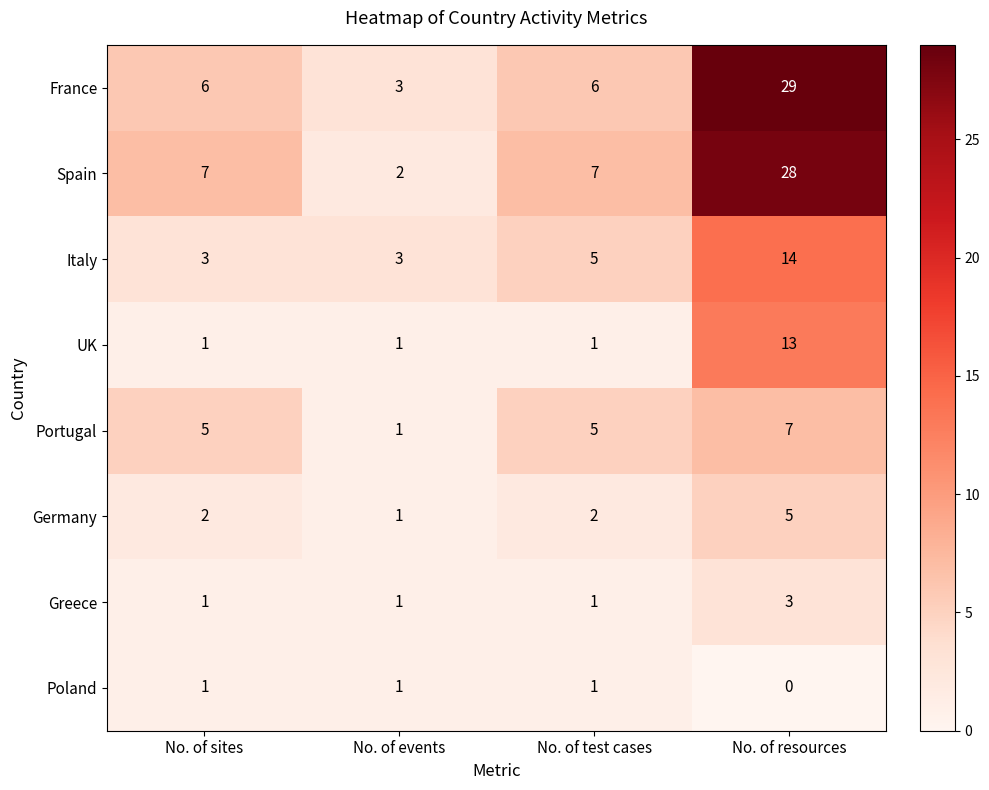

What is the spread (max minus min) of values at No. of test cases?

6